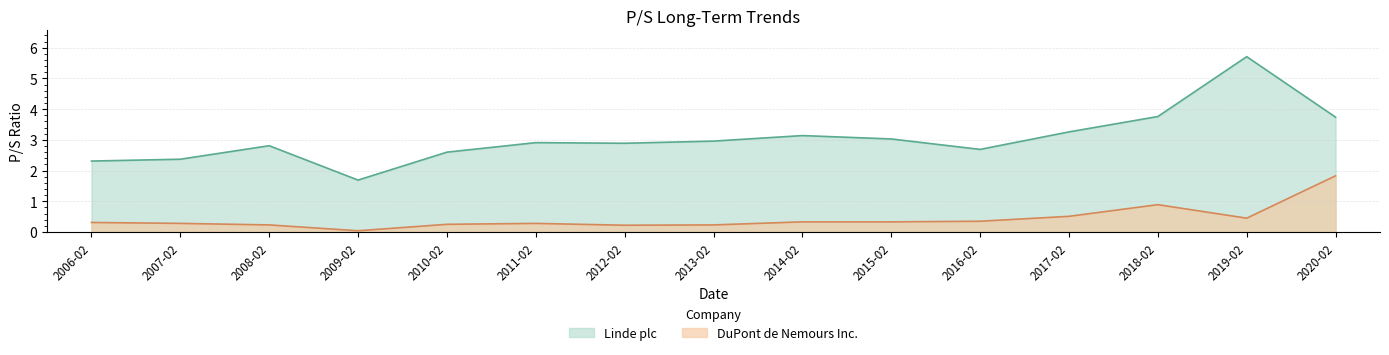

At which label does Linde plc first exceed 2?

2006-02